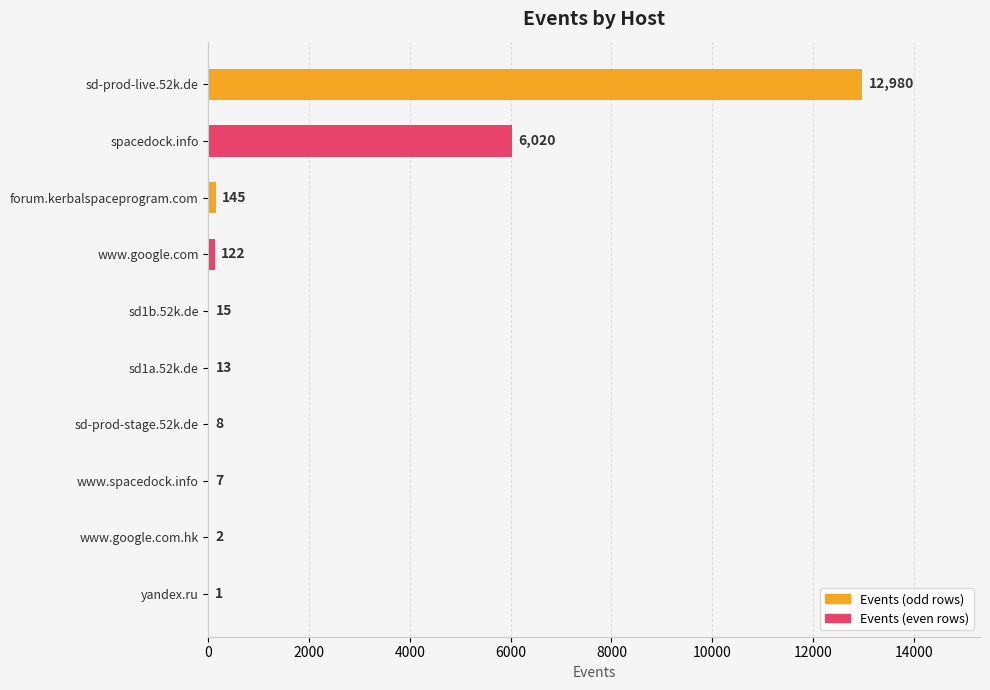

Reading top to bottom, transcribe all the data shown in this chart.

sd-prod-live.52k.de=12980	spacedock.info=6020	forum.kerbalspaceprogram.com=145	www.google.com=122	sd1b.52k.de=15	sd1a.52k.de=13	sd-prod-stage.52k.de=8	www.spacedock.info=7	www.google.com.hk=2	yandex.ru=1